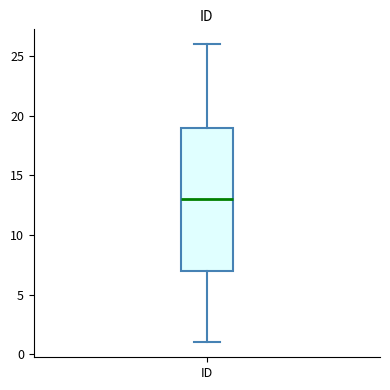

Where is the upper edge of the box for ID on the y-axis? The values are not printed on the chart, so give them approximately, as read against the axis.

19